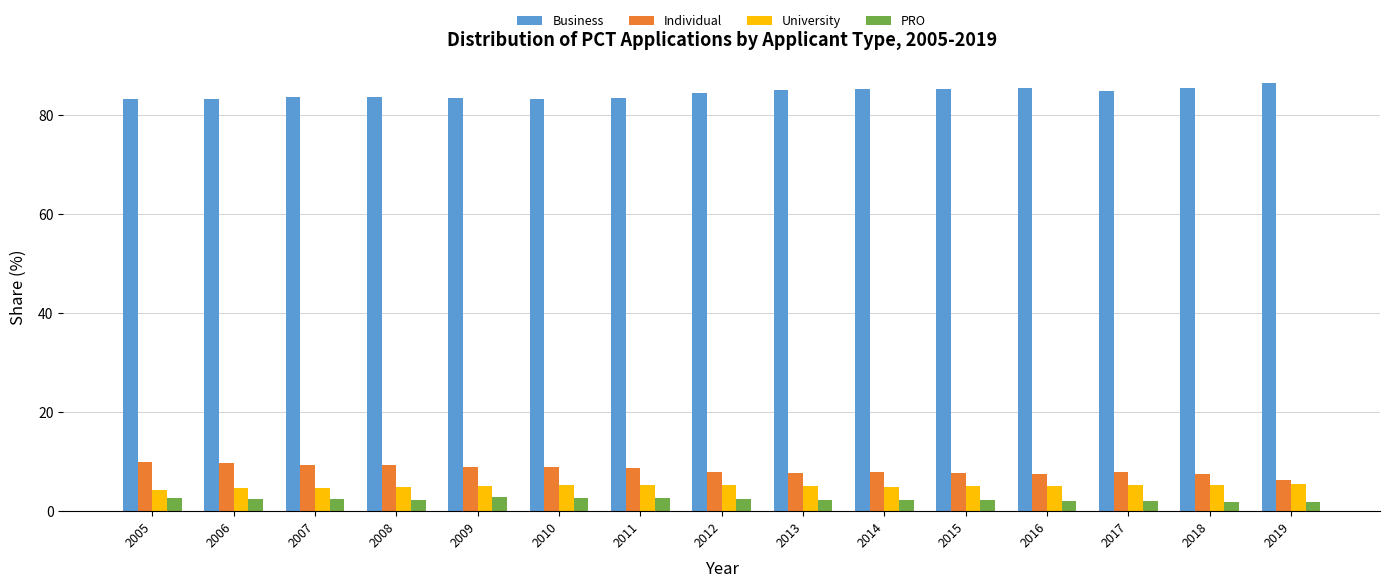

What is the difference between the maximum and minimum values in the University series?

1.3